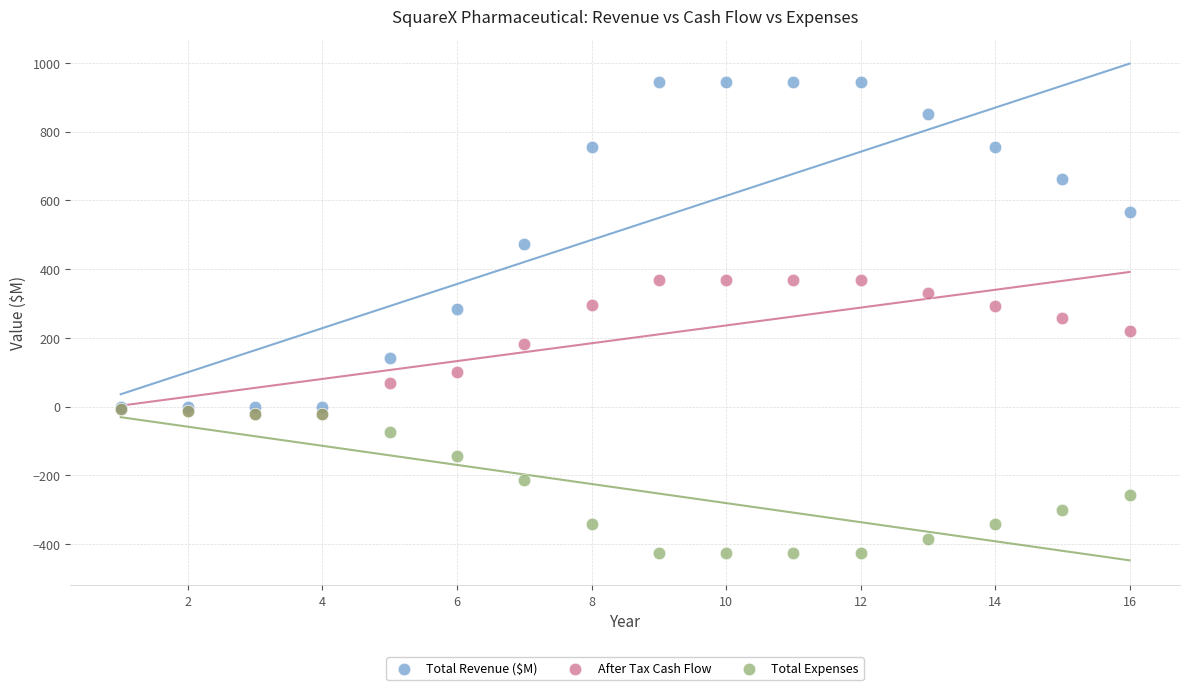

Which series contains the highest Y value?

Total Revenue ($M)